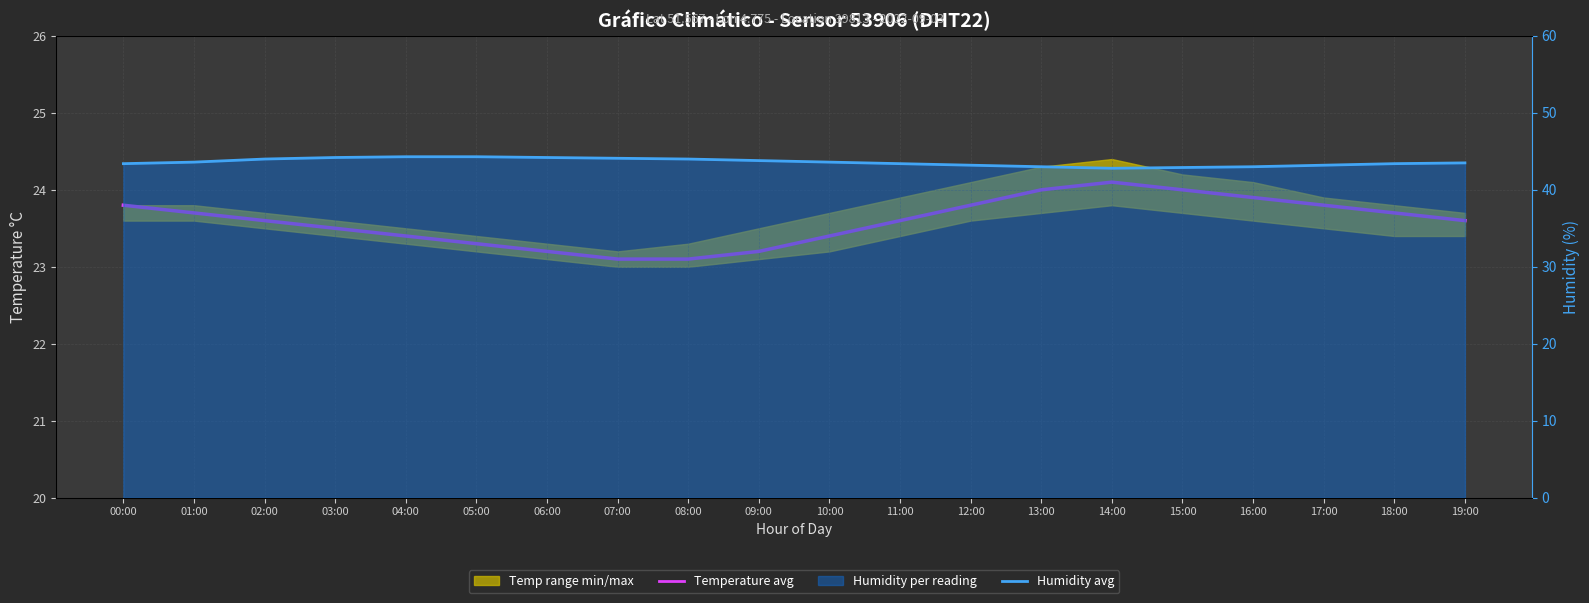

True or false: Humidity avg has a value of 44.3 at 04:00.

True